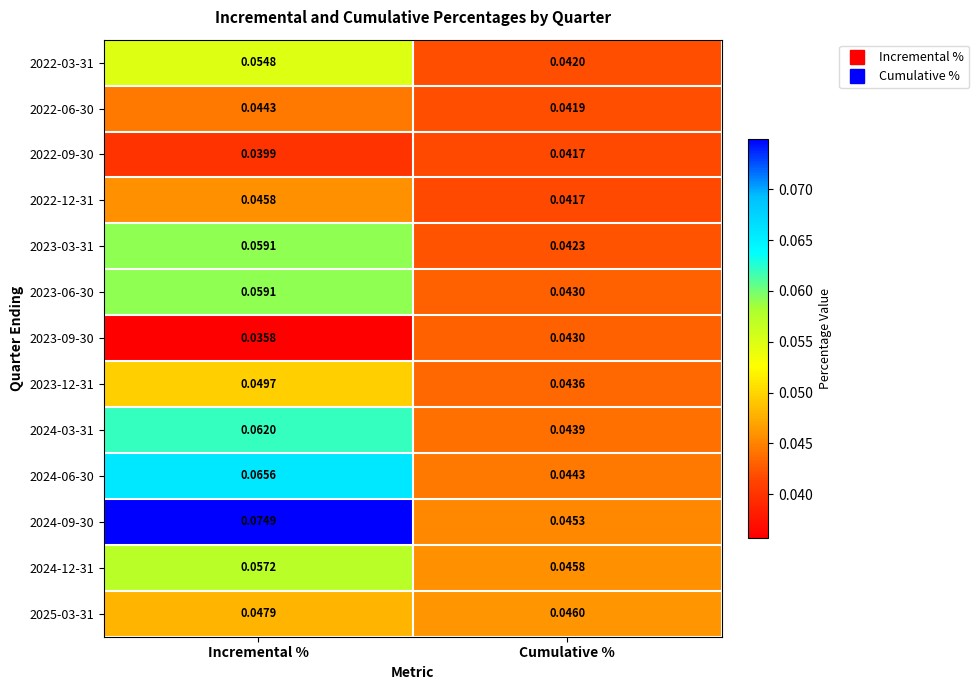

At which category is the sum across all series the highest?

Incremental %